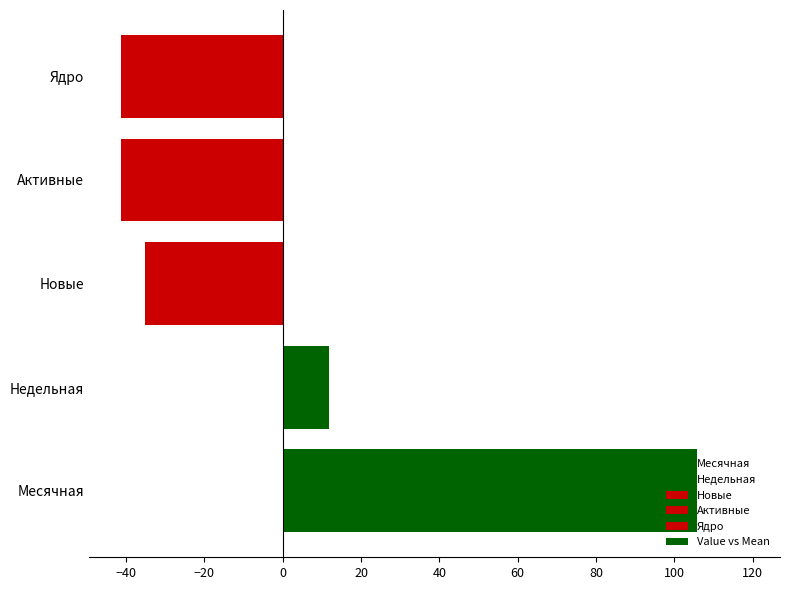

Does the chart contain stacked bars?

No